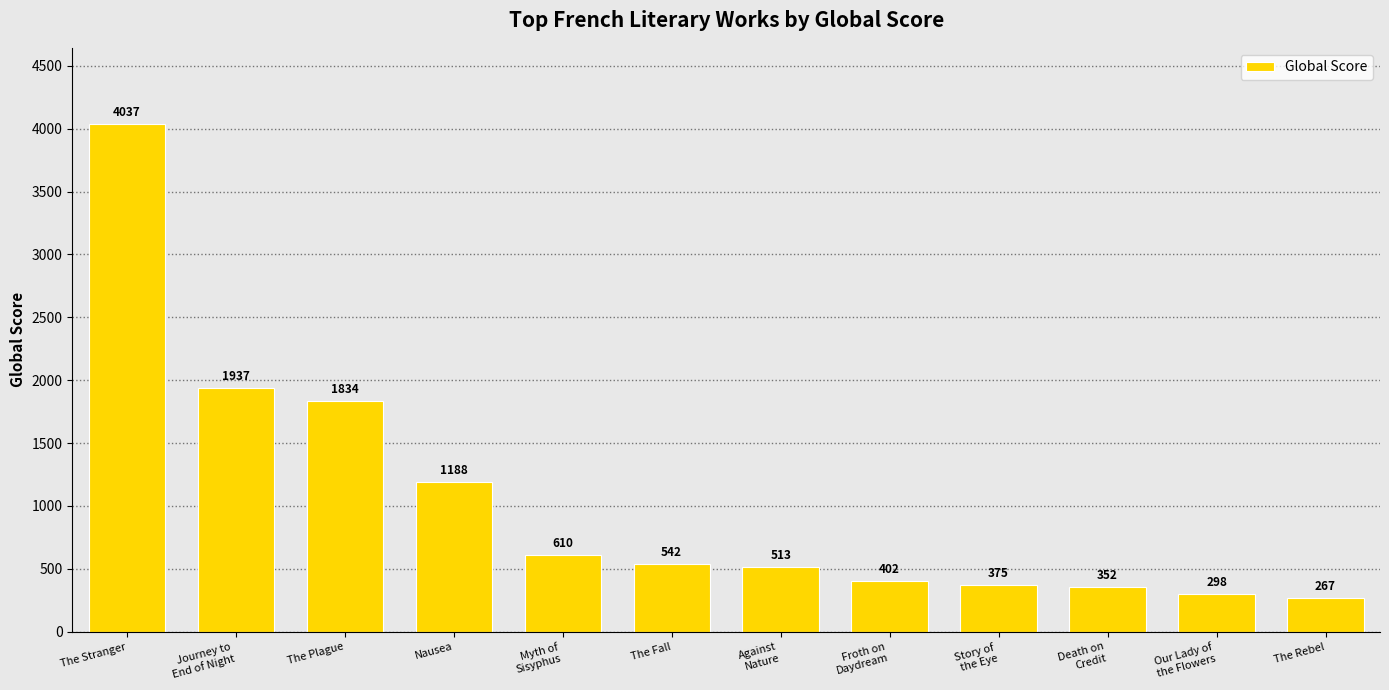

What is the sum of all values?

12355